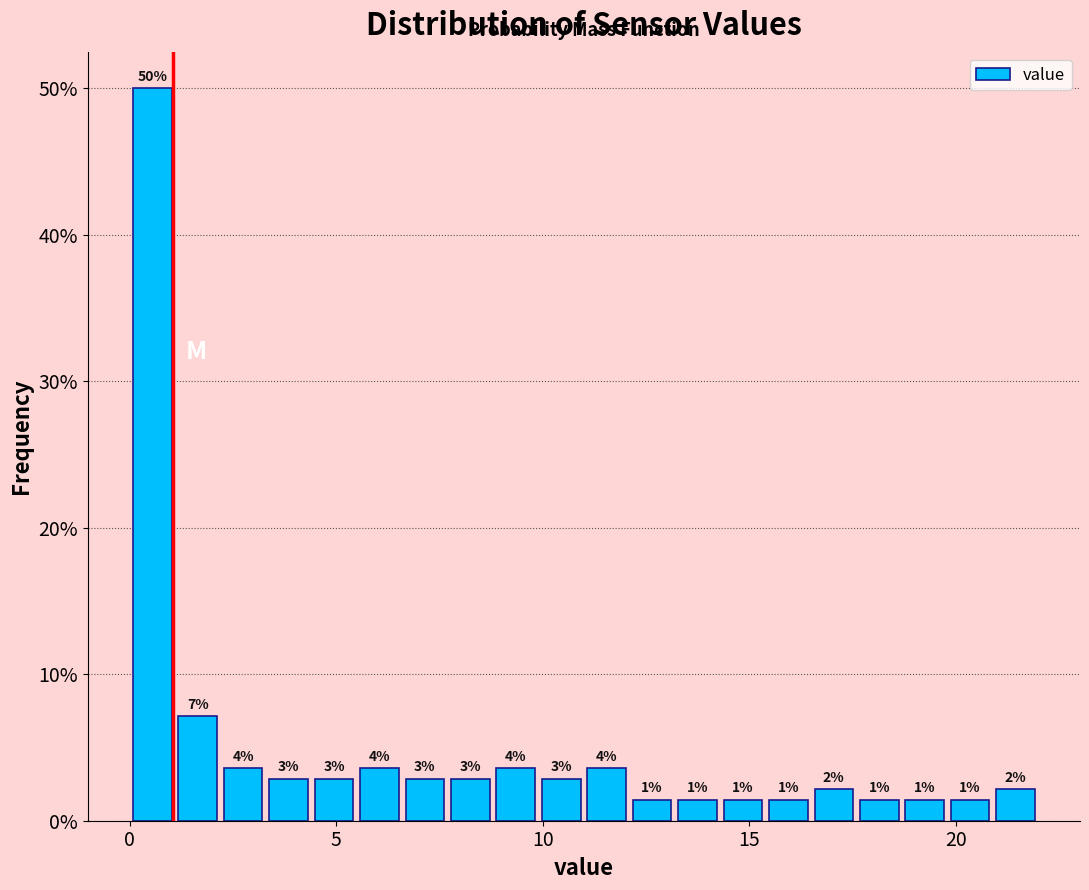

Around what value on the x-axis is the tallest bar? Give the approximate position of its centre, as read against the axis.

0.5